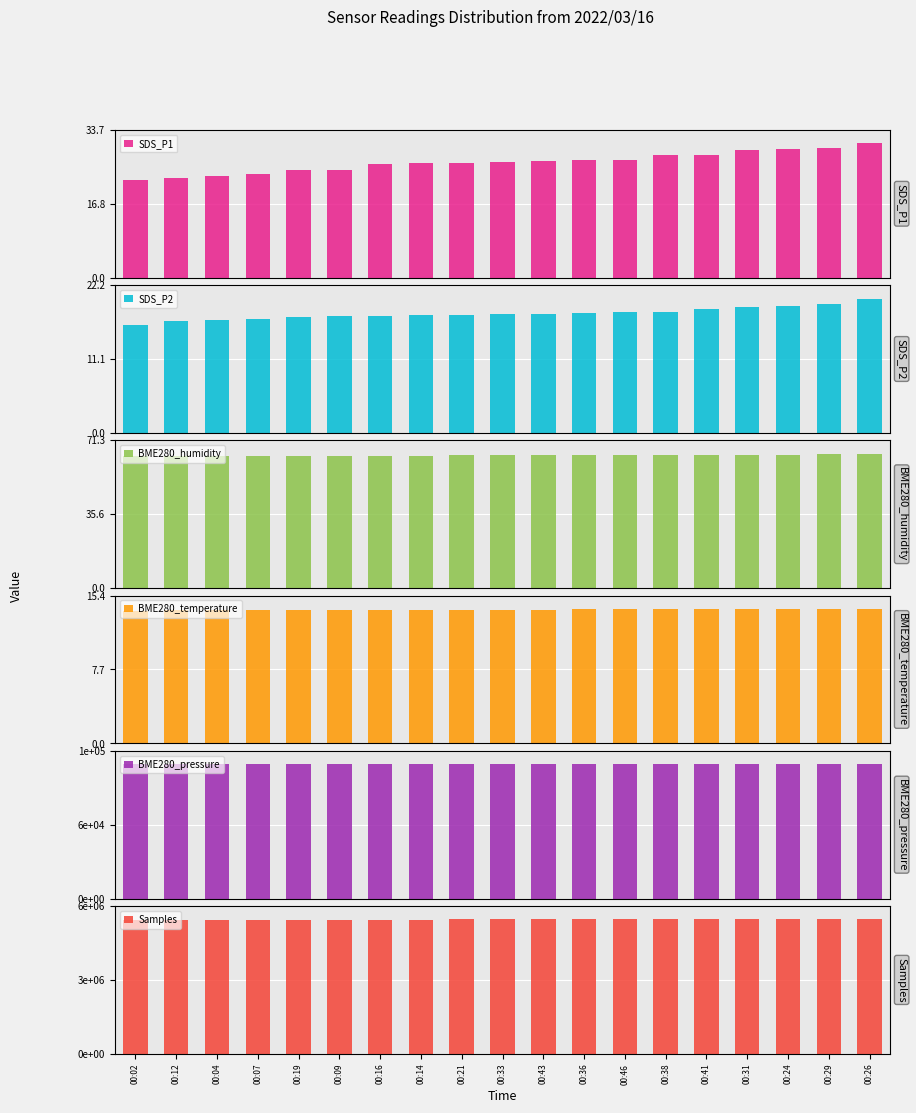

What is the label of the 18th bar from the left?

00:29